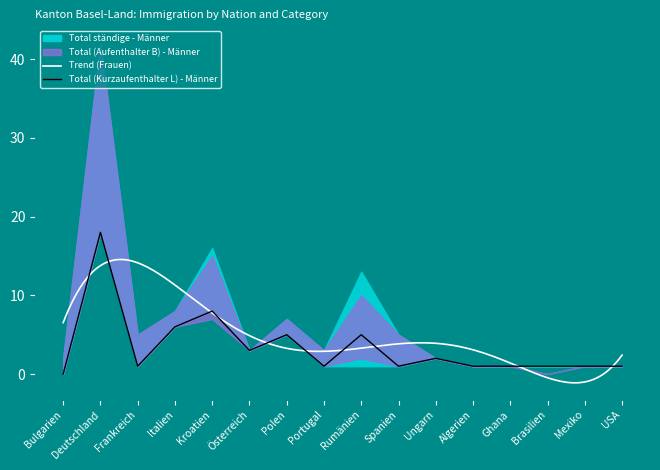

What is the minimum value for Trend (Frauen)?

-1.1